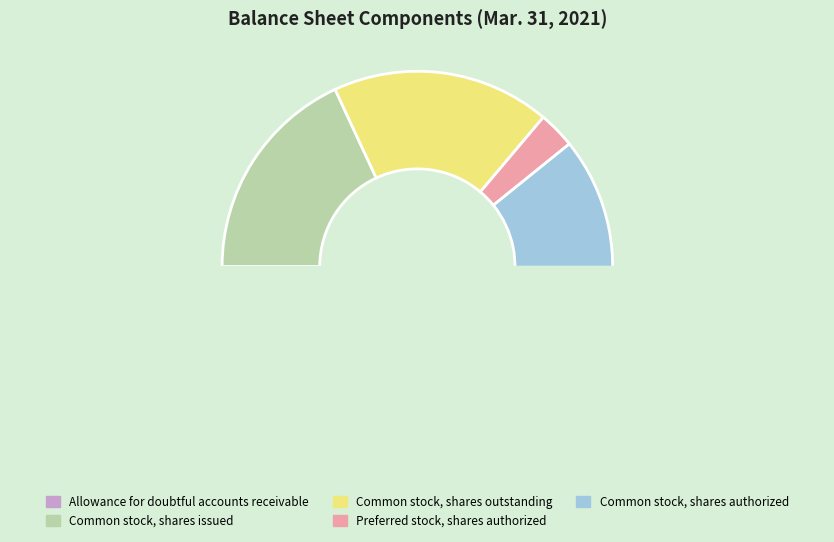

Is Preferred stock, shares authorized the majority of the pie?

No